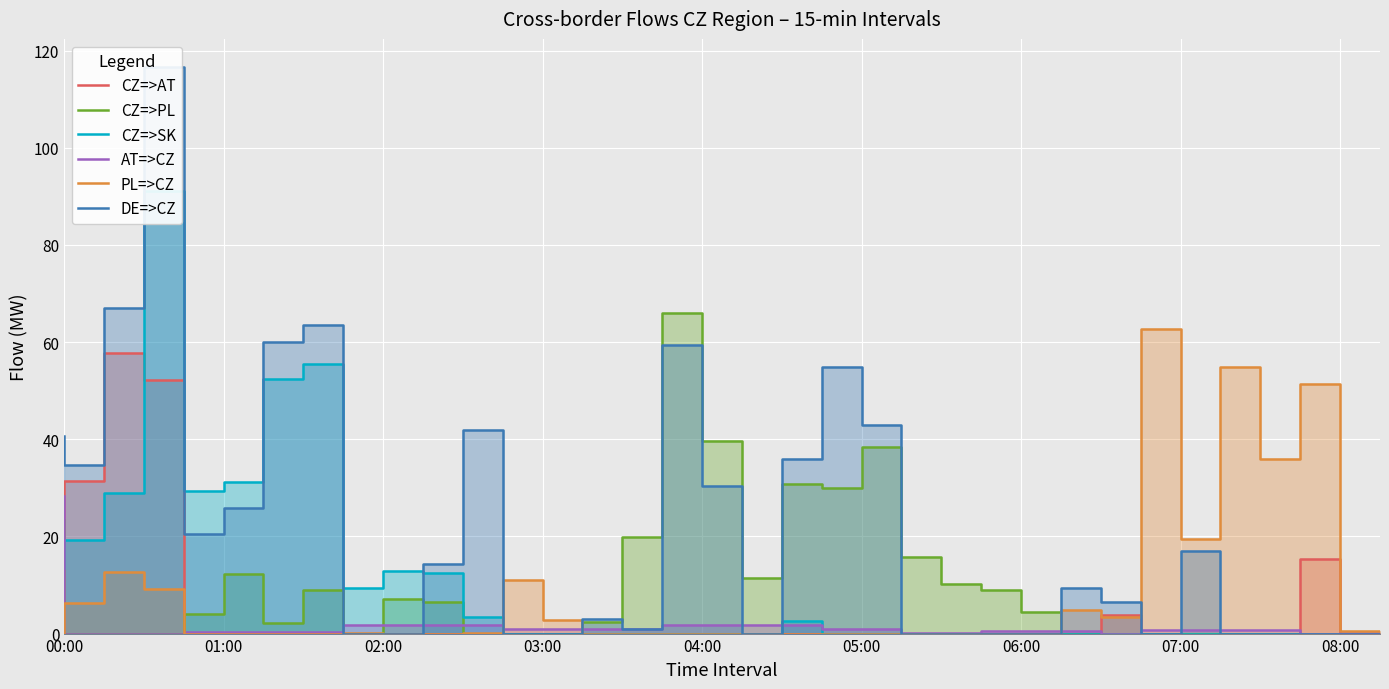

True or false: PL=>CZ has more than 2 points higher than both neighbors.

True